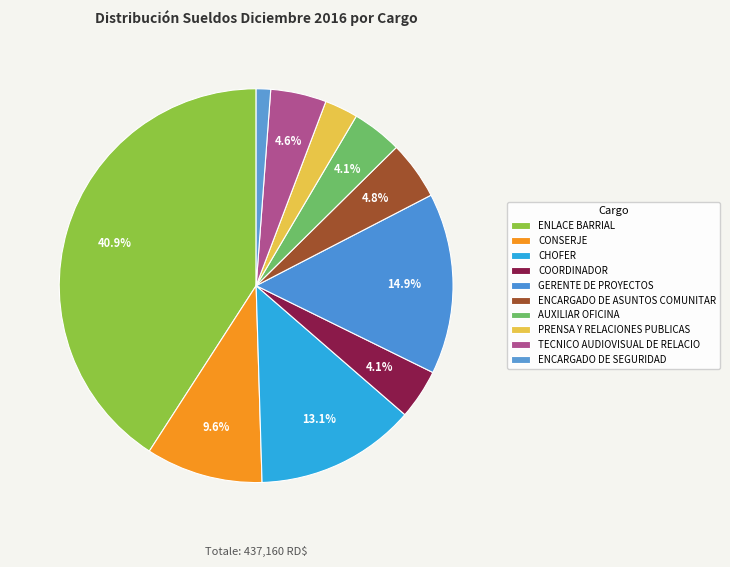

To the nearest percent, what portion does PRENSA Y RELACIONES PUBLICAS represent?

3%